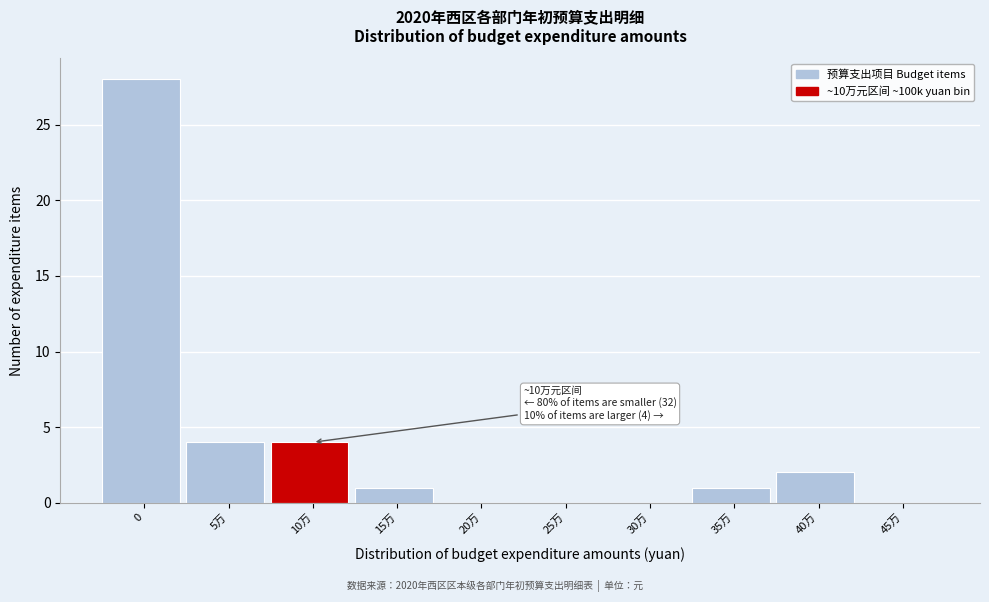

Reading right to left, list all the values displayed in this chart.

45万=0	40万=2	35万=1	30万=0	25万=0	20万=0	15万=1	10万=4	5万=4	0=28